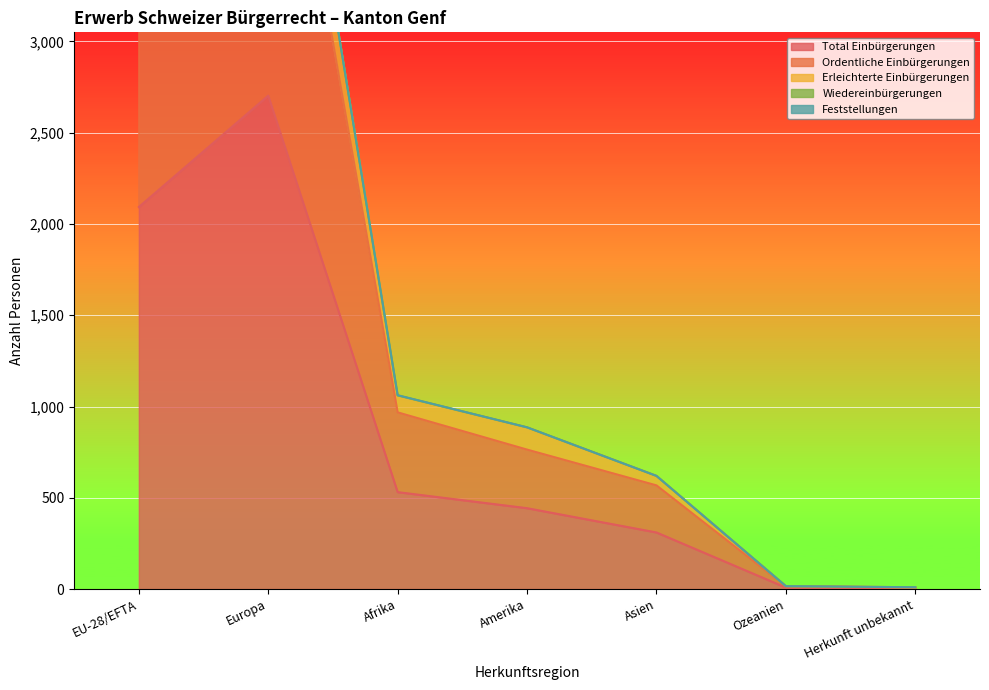

What is the approximate value of Total Einbürgerungen at EU-28/EFTA, to the nearest 10?

2090